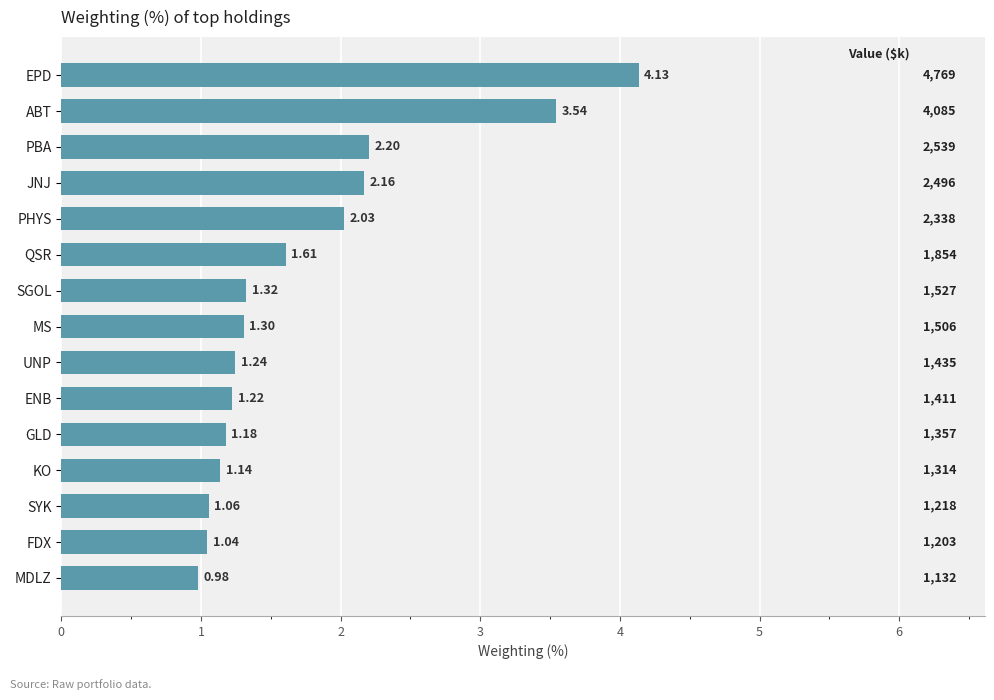

Rank the categories by value from lowest to highest.

MDLZ, FDX, SYK, KO, GLD, ENB, UNP, MS, SGOL, QSR, PHYS, JNJ, PBA, ABT, EPD